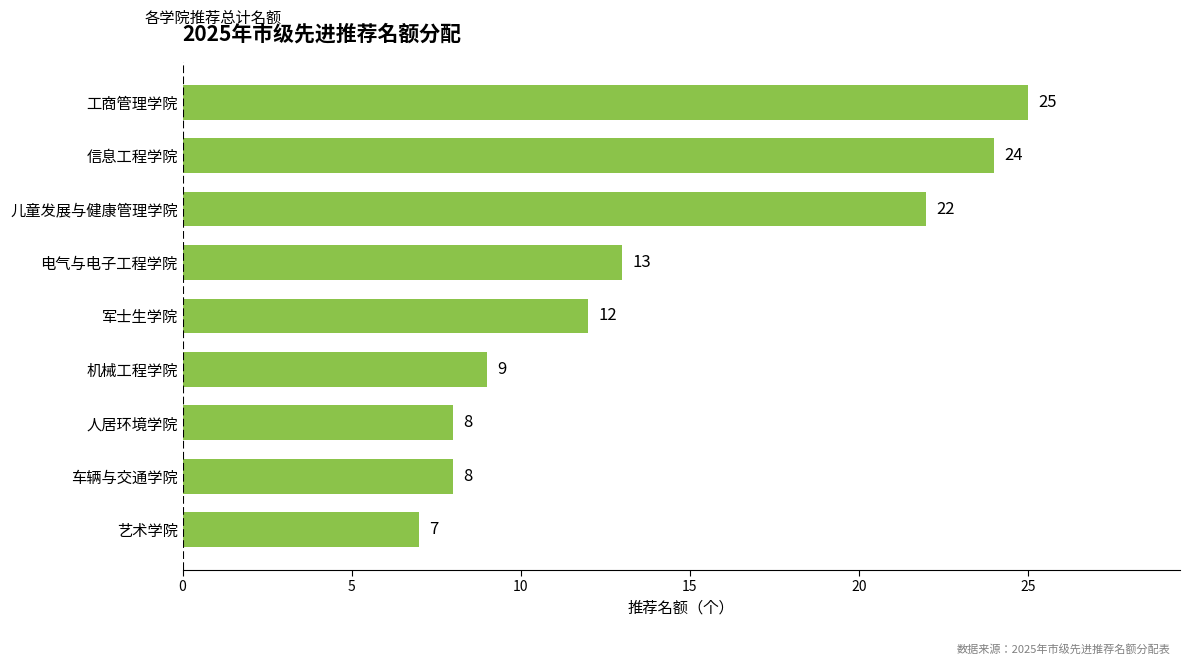

Does the chart contain any negative values?

No